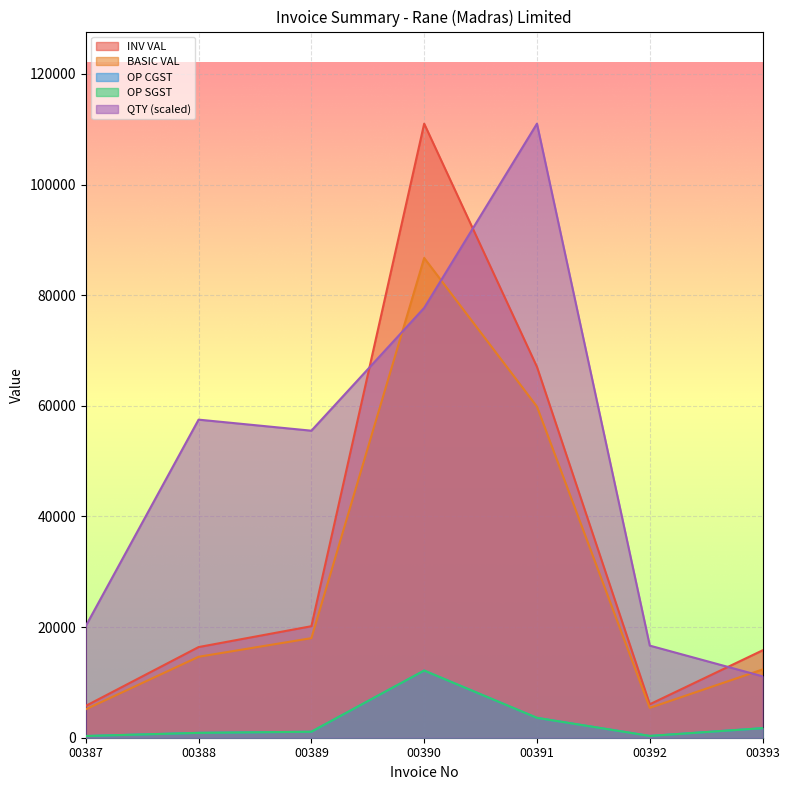

How many data points in INV VAL are less than 16389?

3